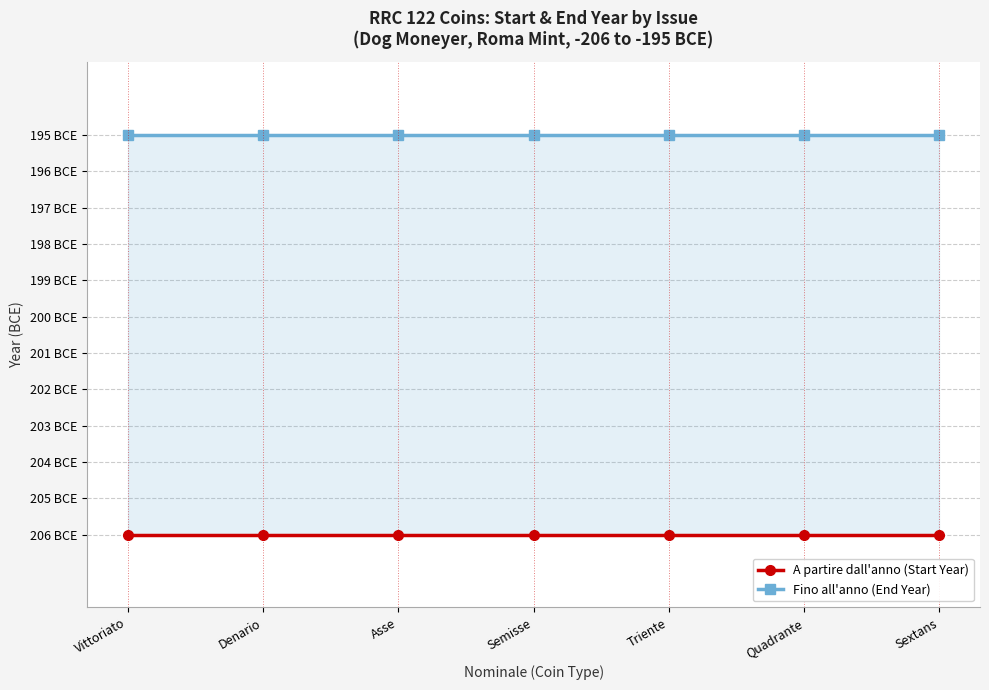

The A partire dall'anno (Start Year) series shows -61 at Asse. True or false?

False